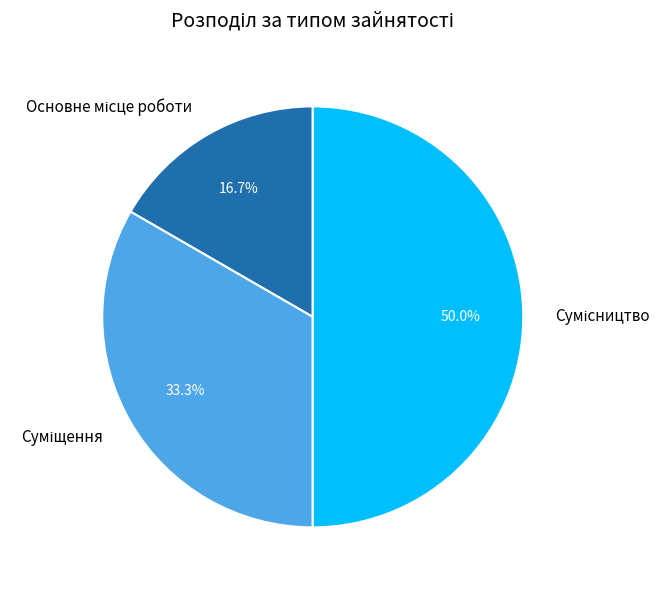

Rank the categories by value from highest to lowest.

Сумісництво, Суміщення, Основне місце роботи